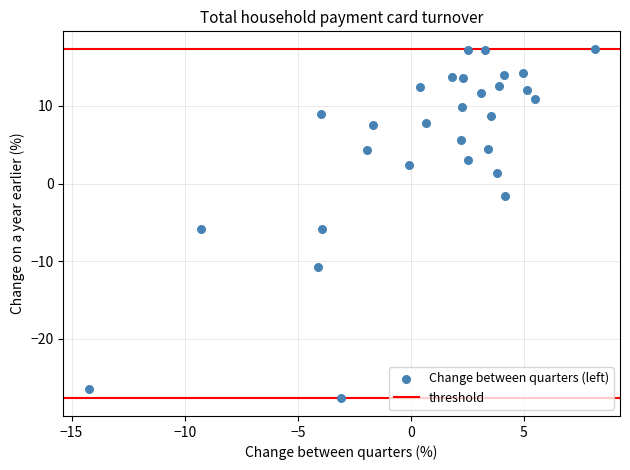

What is the range of Y values (max minus min)?

45.1